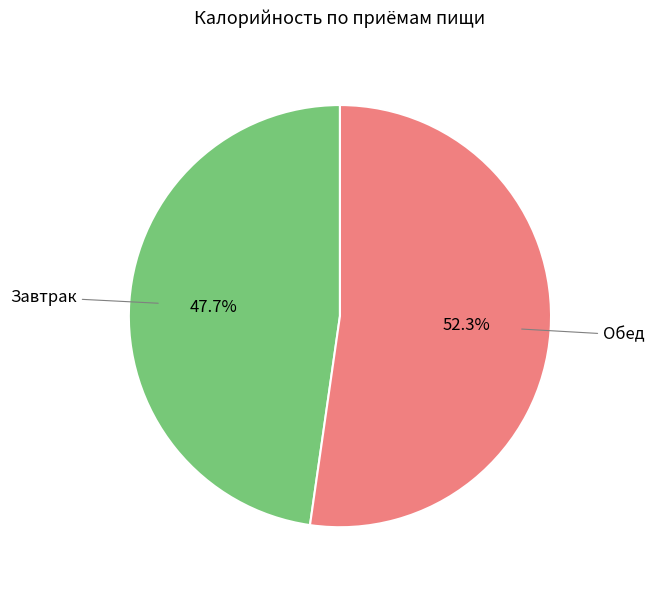

Is there any slice that represents more than half of the pie?

Yes